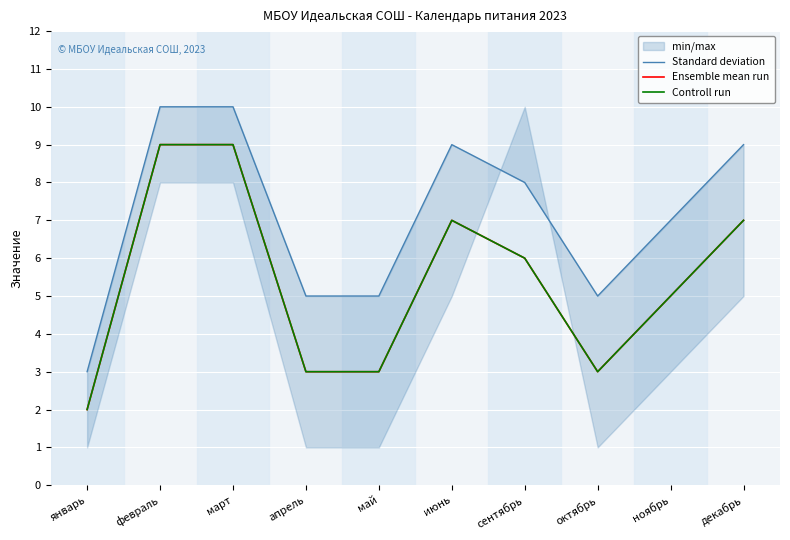

How many data points does each series have?

10